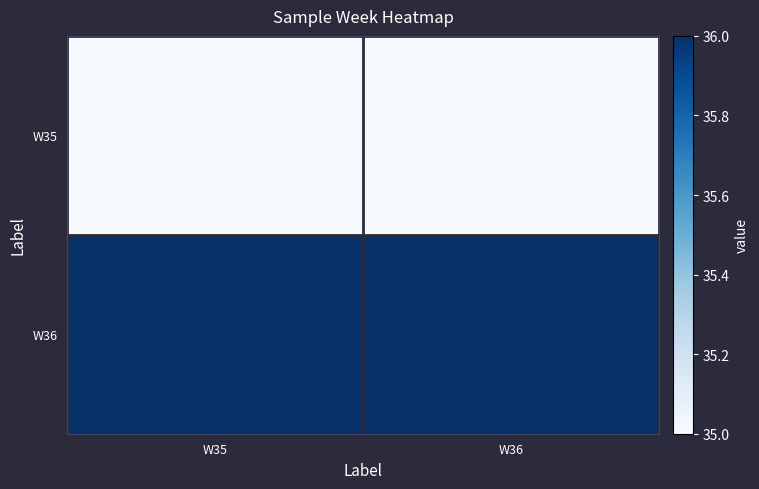

List the series in order of their peak value, lowest first.

W35, W36